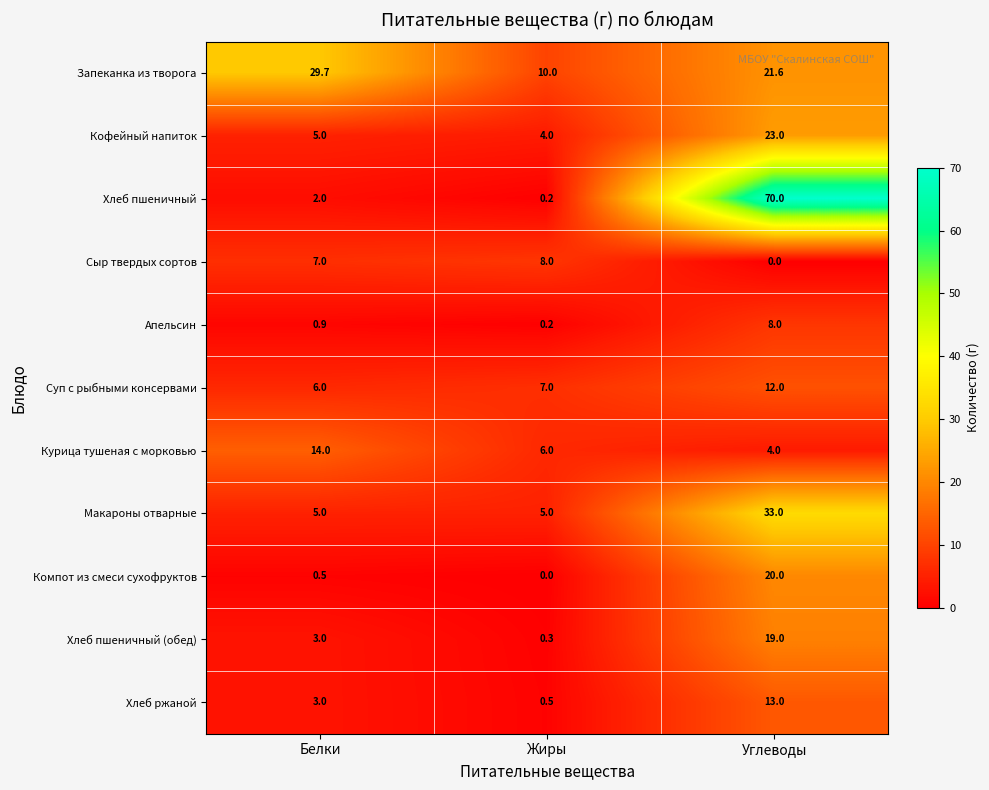

Which series has the largest total across all categories?

Хлеб пшеничный